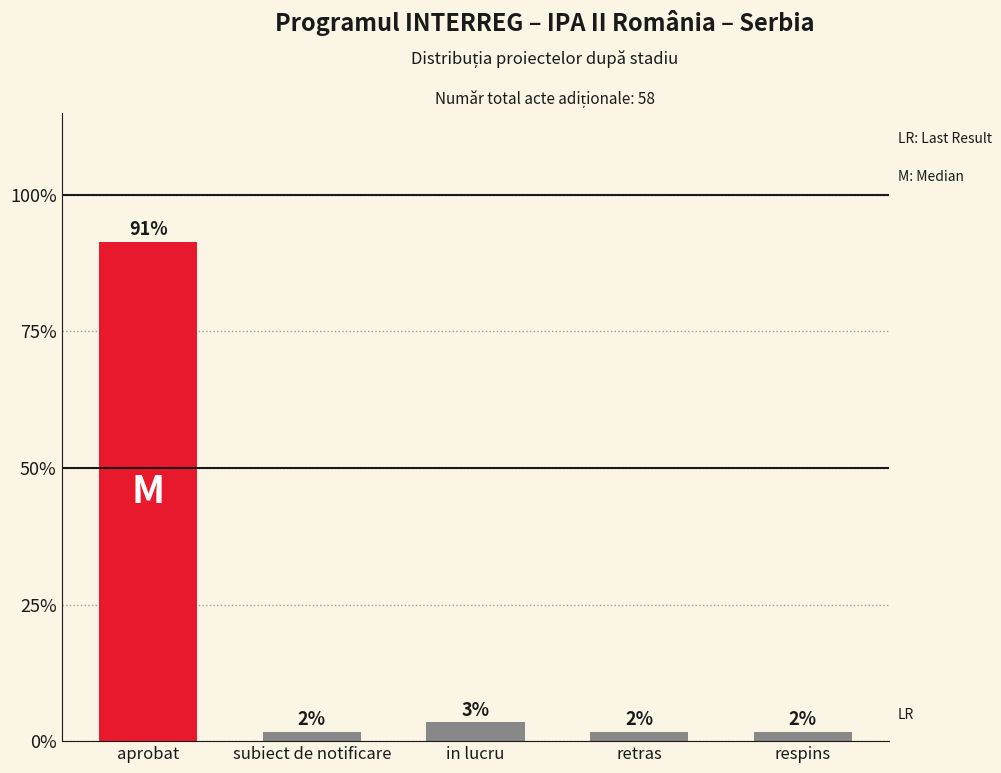

How many bars are there in total?

5